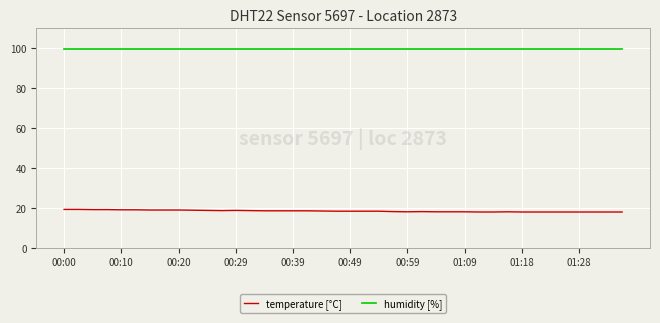

Rank the series by their maximum value, from highest to lowest.

humidity [%], temperature [°C]